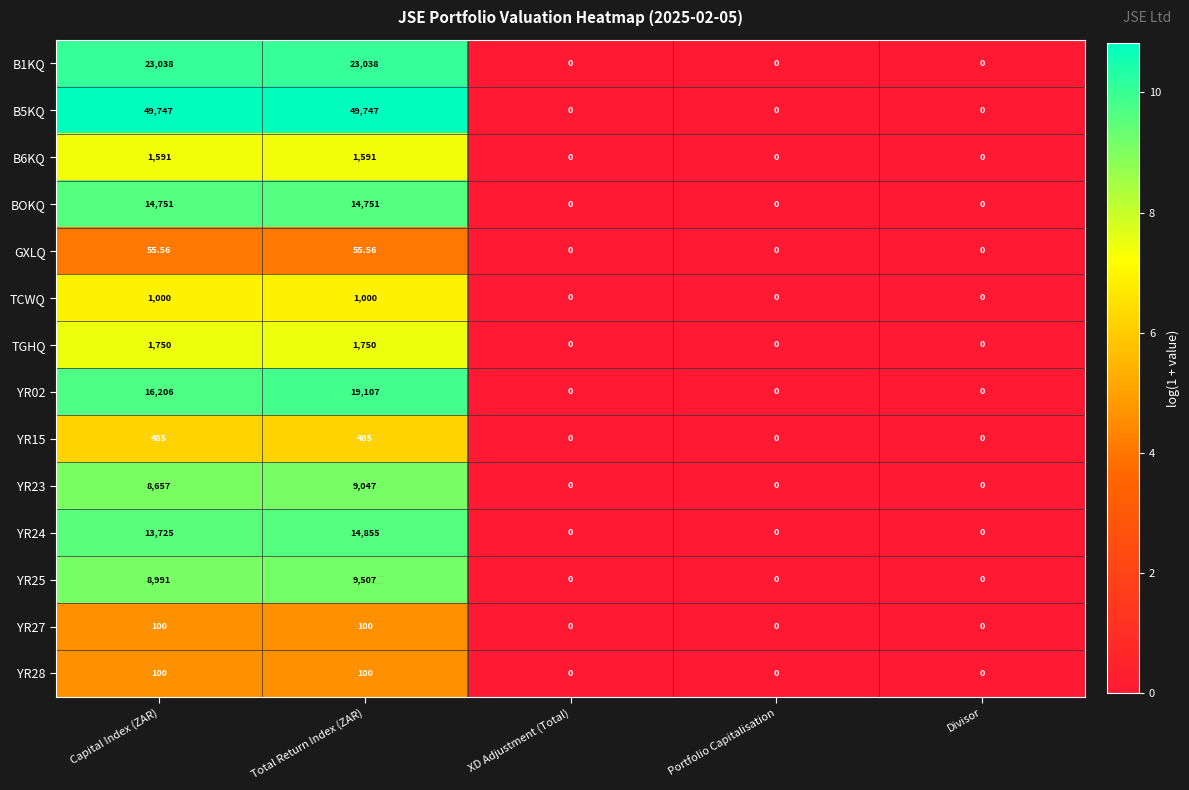

Is the value of B5KQ at XD Adjustment (Total) greater than the value of TGHQ at Total Return Index (ZAR)?

No